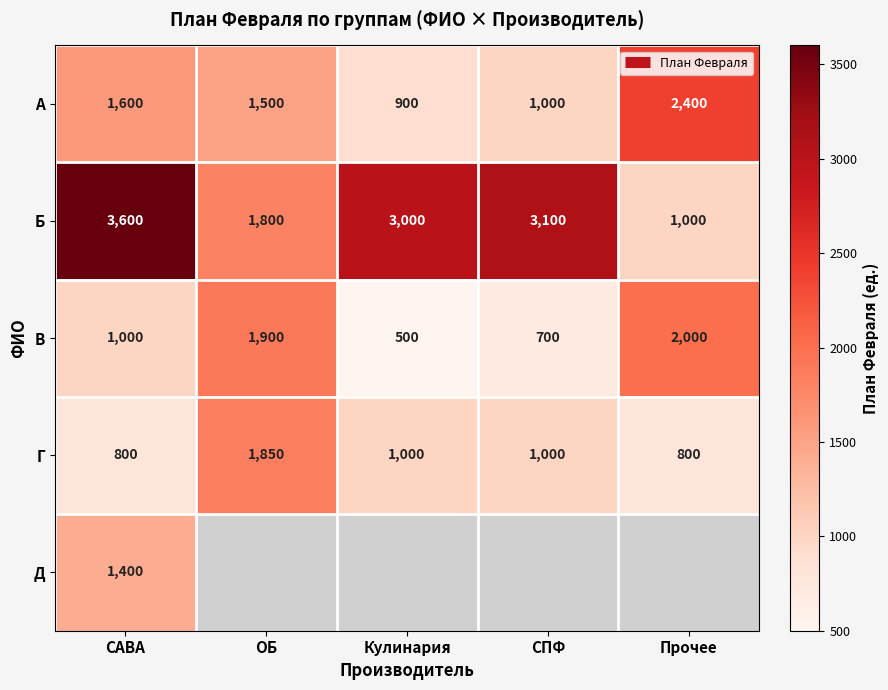

Is the value of Д at ОБ greater than the value of Г at Прочее?

No